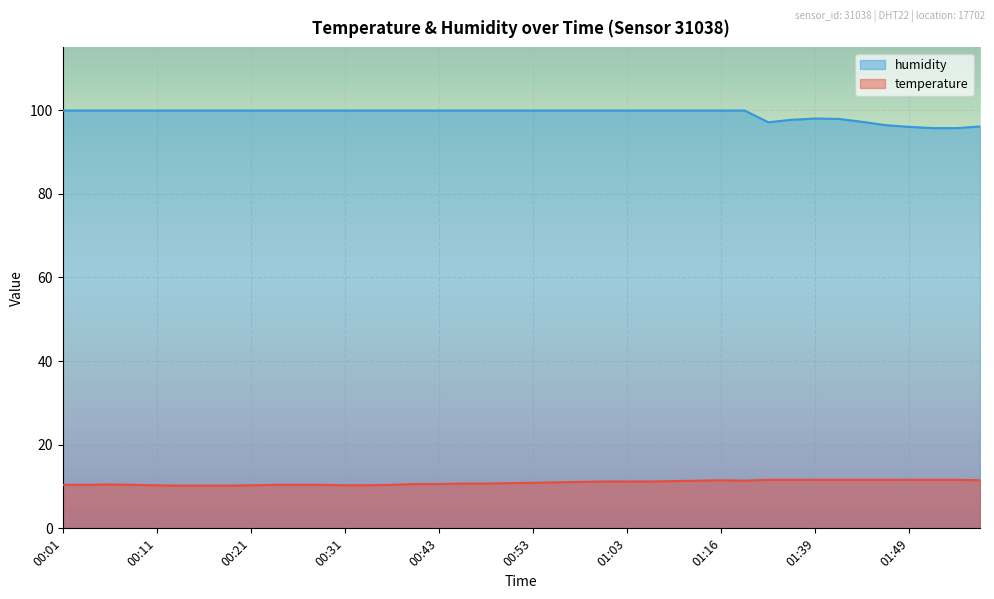

Does the chart display data point markers on the line(s)?

No